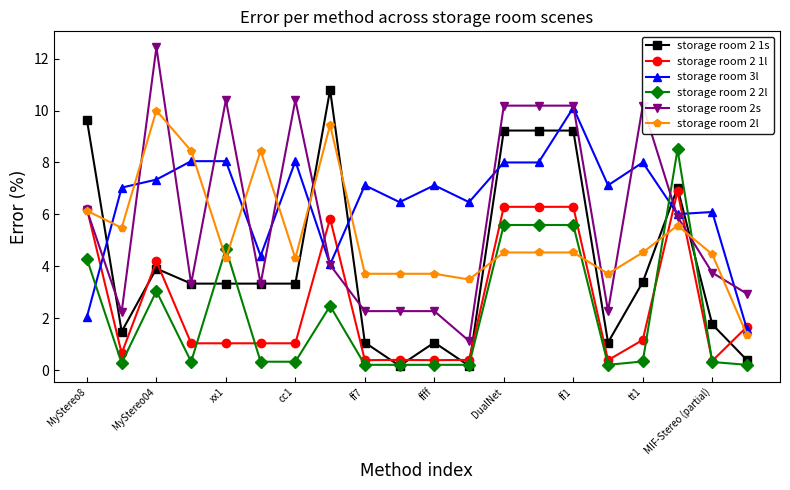

Which series ends up on top after the final intersection of storage room 2 1s and storage room 2s?

storage room 2s